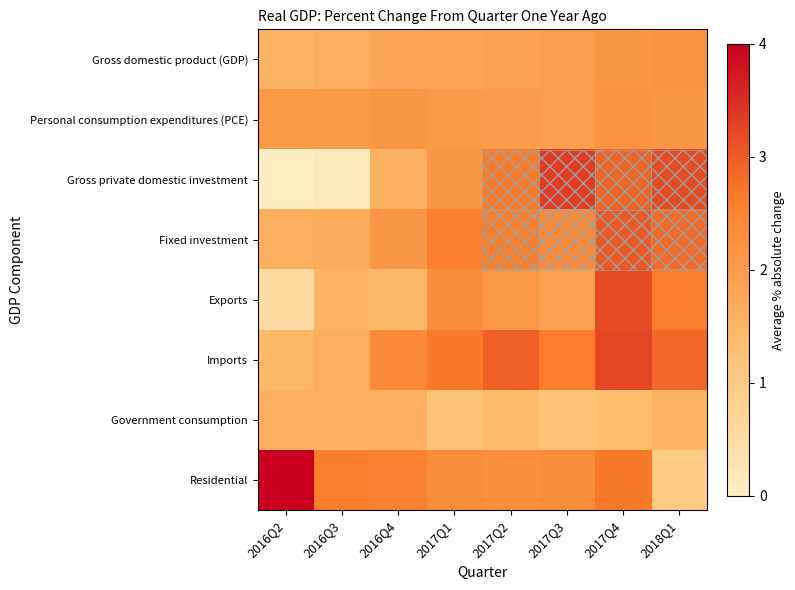

List the series in order of their peak value, highest first.

Residential, Gross private domestic investment, Imports, Exports, Fixed investment, Gross domestic product (GDP), Personal consumption expenditures (PCE), Government consumption